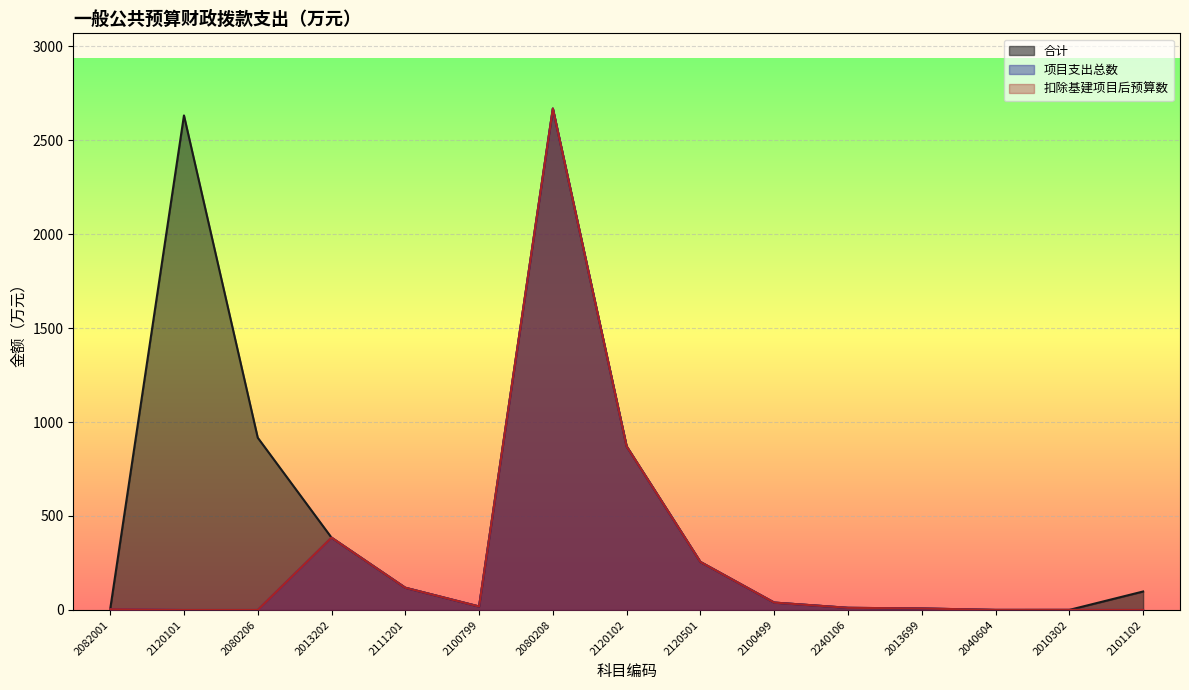

What is the highest value of the 合计 series?

2667.7